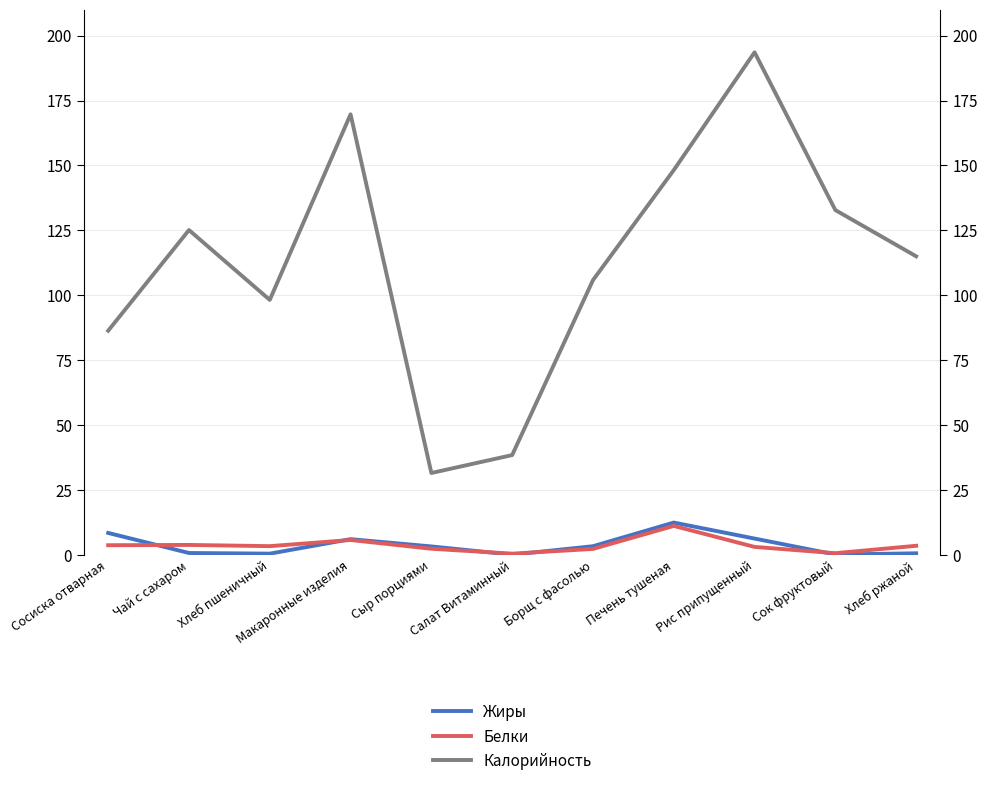

What is the difference between the highest and lowest values at Сосиска отварная?

82.6